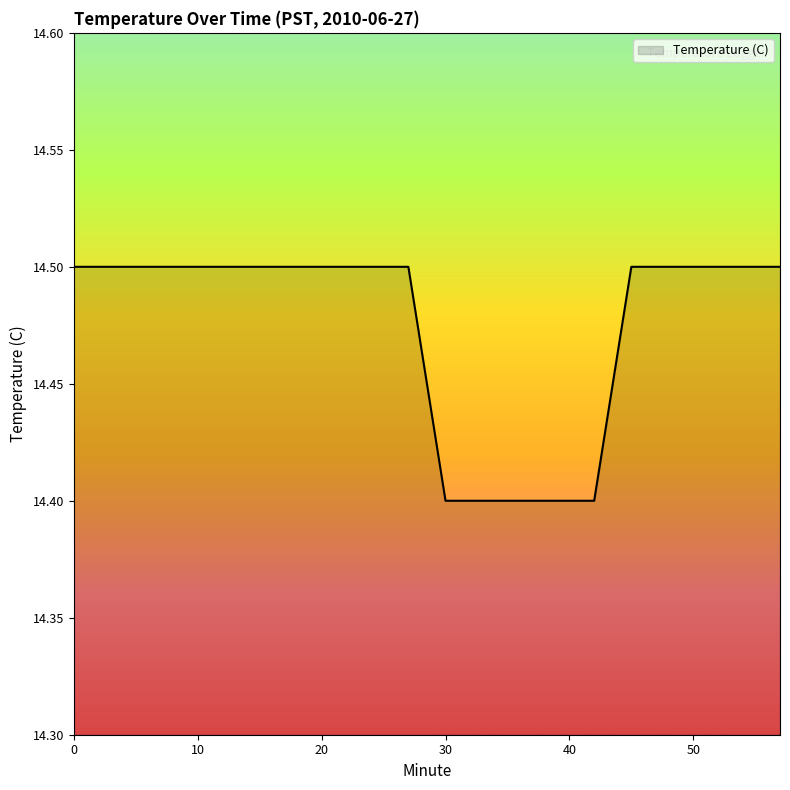

What is the maximum value shown in the chart?

14.5